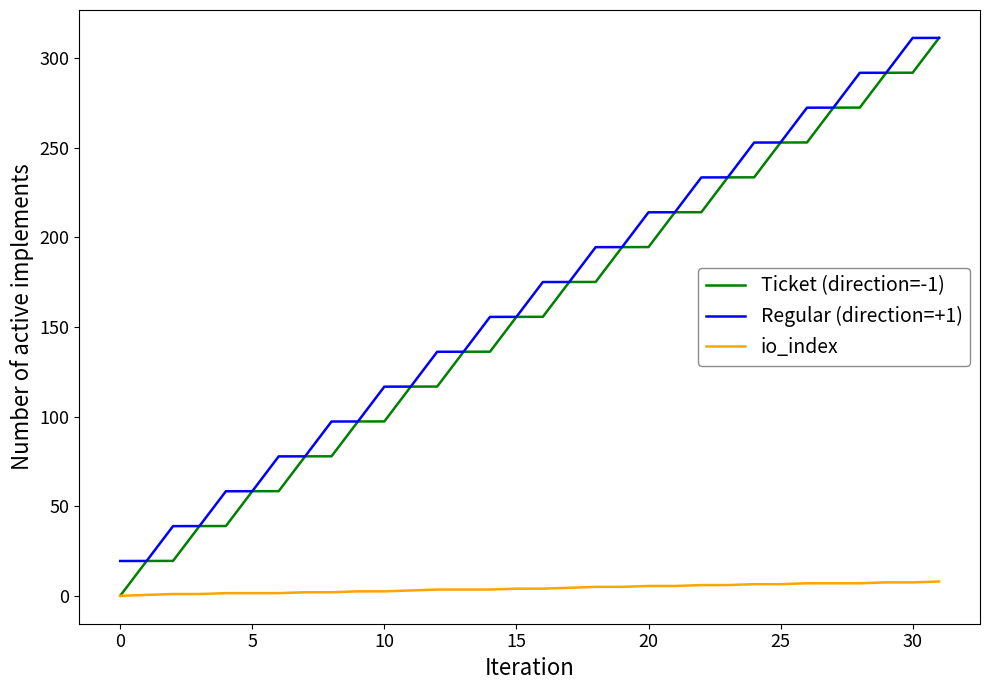

True or false: io_index and Regular (direction=+1) intersect in this chart.

False